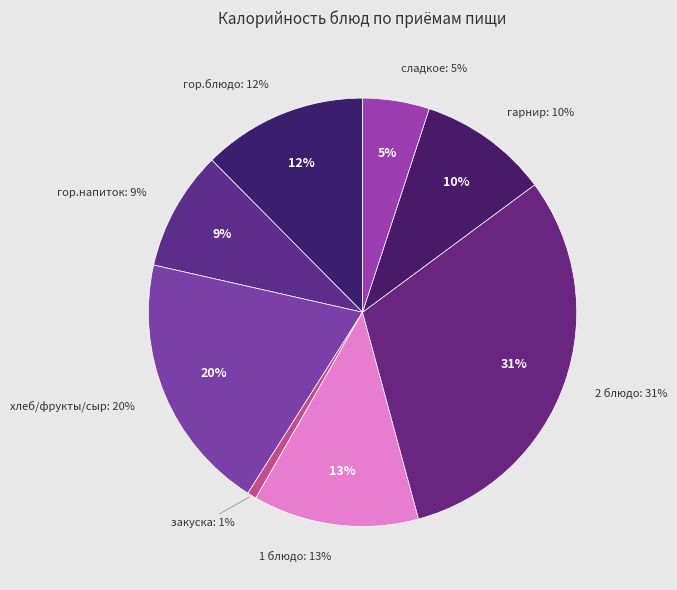

What is the ratio of the value at 1 блюдо to the value at гор.напиток?

1.4